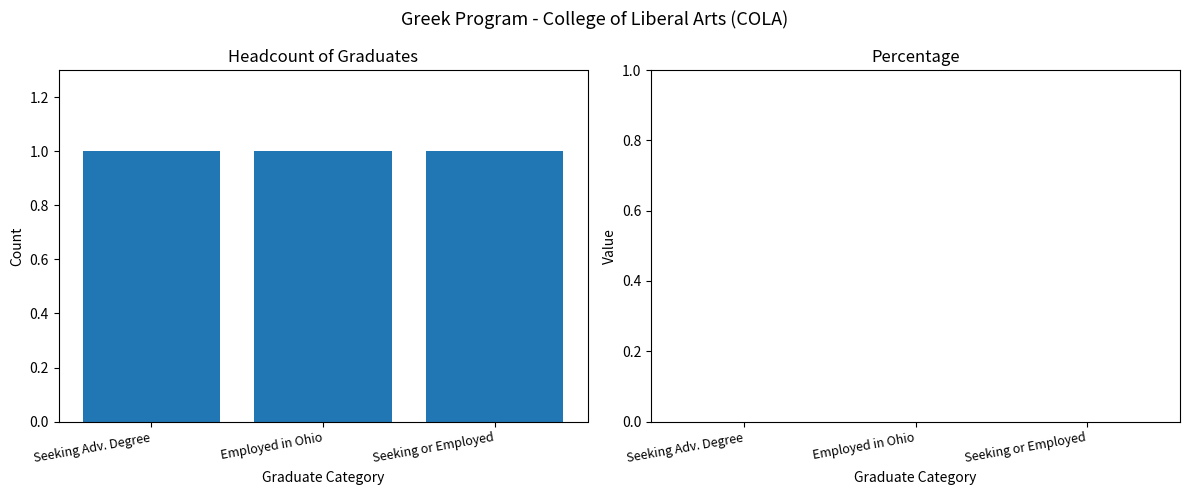

Reading left to right, transcribe all the data shown in this chart.

Headcount of Graduates: Seeking Adv. Degree=1	Employed in Ohio=1	Seeking or Employed=1
Percentage: Seeking Adv. Degree=0	Employed in Ohio=0	Seeking or Employed=0